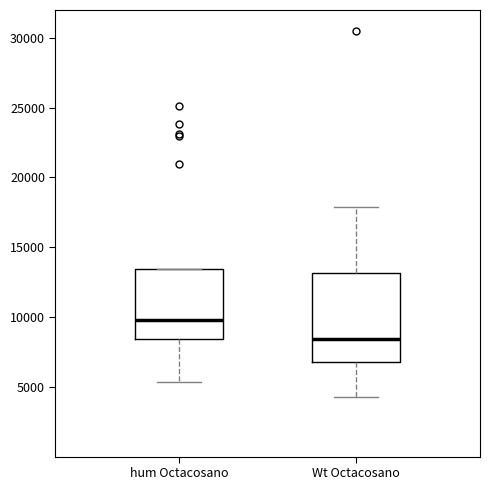

Comparing the boxes themselves (not the whiskers), which one is the tallest?

Wt Octacosano